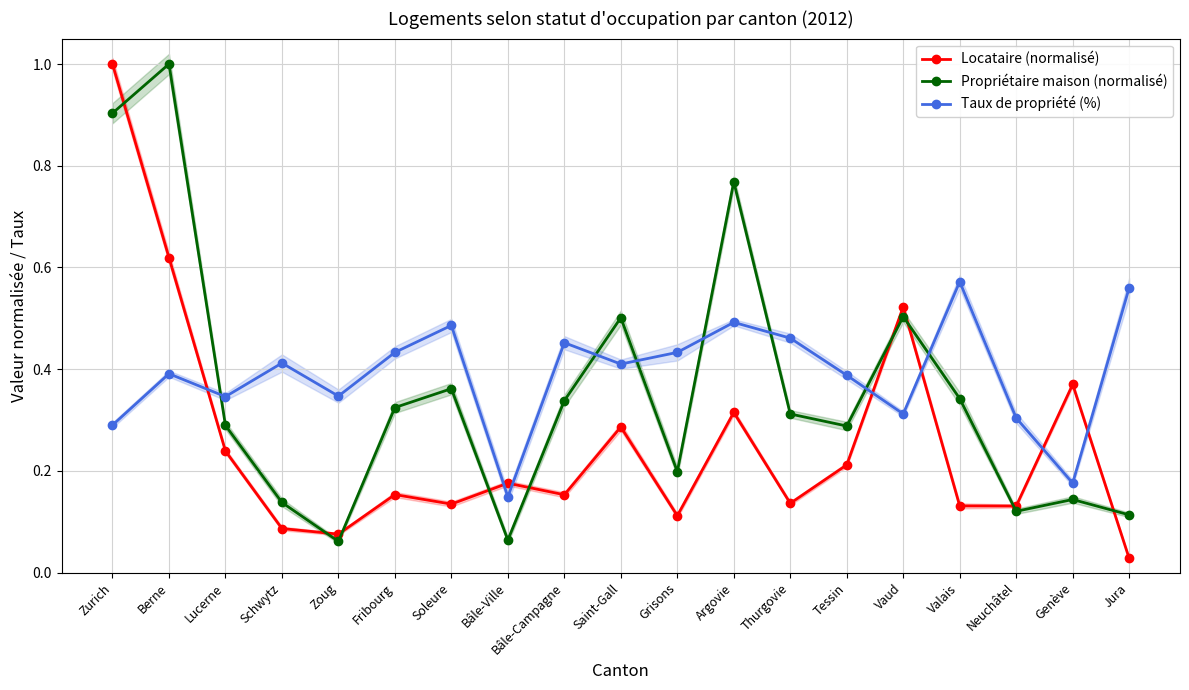

At which category is the sum across all series the highest?

Zurich